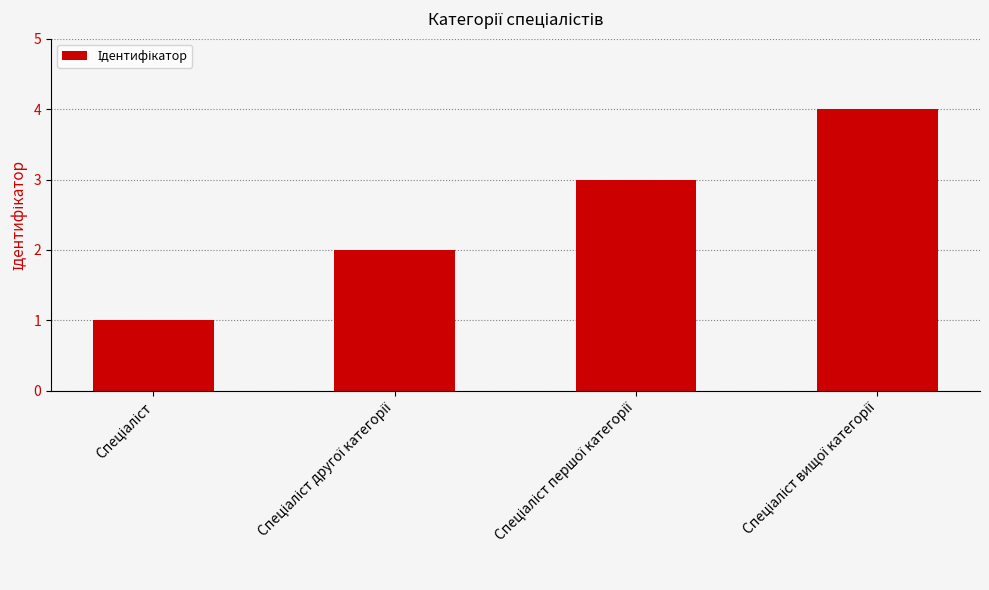

What is the difference between the maximum and minimum values?

3